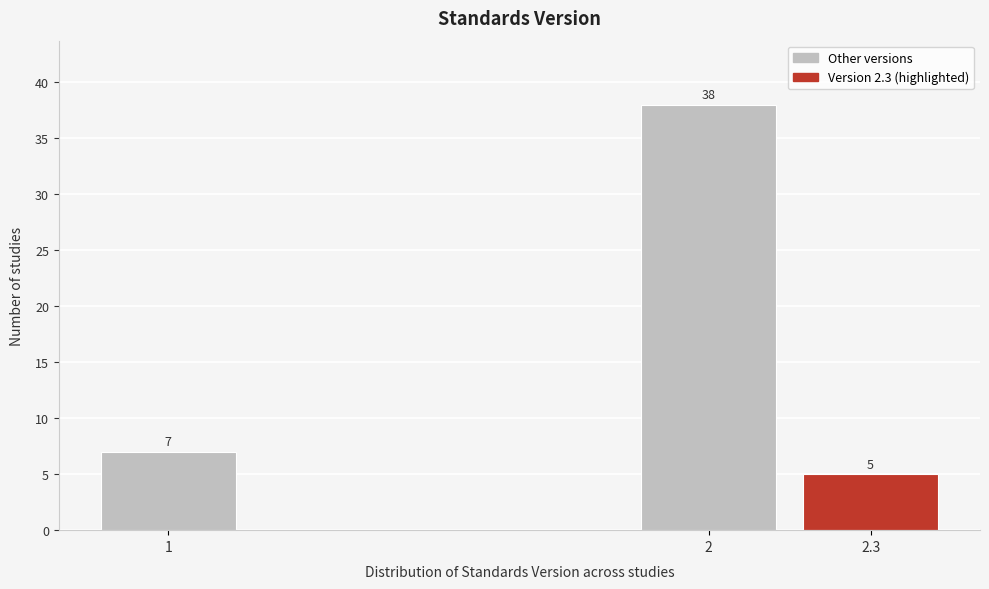

Reading left to right, extract all data points from this chart.

1=7	2=38	2.3=5